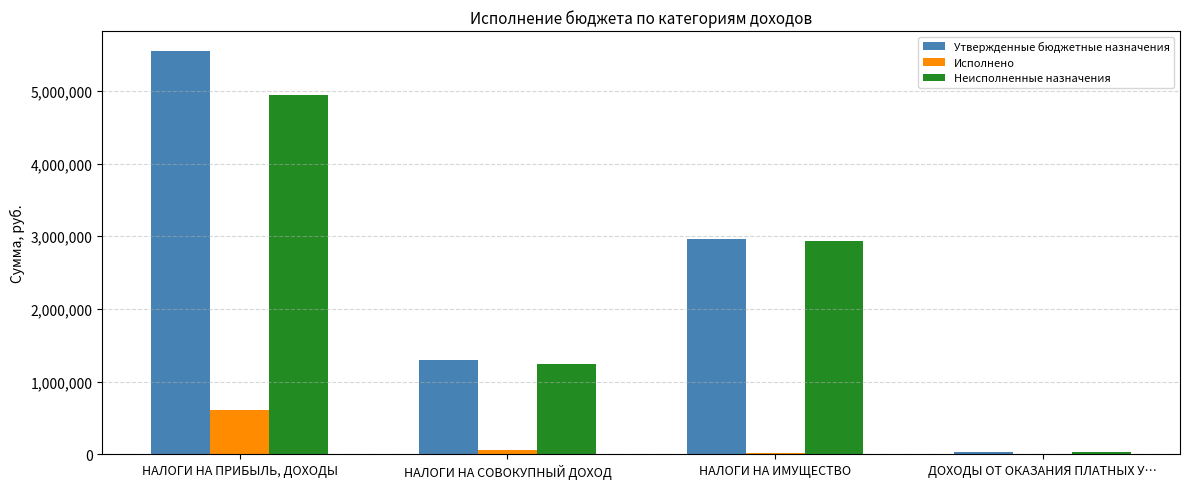

Reading left to right, list all the values displayed in this chart.

Утвержденные бюджетные назначения: НАЛОГИ НА ПРИБЫЛЬ, ДОХОДЫ=5545900.0	НАЛОГИ НА СОВОКУПНЫЙ ДОХОД=1296300.0	НАЛОГИ НА ИМУЩЕСТВО=2957000.0	ДОХОДЫ ОТ ОКАЗАНИЯ ПЛАТНЫХ У…=36700.0
Исполнено: НАЛОГИ НА ПРИБЫЛЬ, ДОХОДЫ=604104.7	НАЛОГИ НА СОВОКУПНЫЙ ДОХОД=51592.8	НАЛОГИ НА ИМУЩЕСТВО=23559.0	ДОХОДЫ ОТ ОКАЗАНИЯ ПЛАТНЫХ У…=0.0
Неисполненные назначения: НАЛОГИ НА ПРИБЫЛЬ, ДОХОДЫ=4941795.3	НАЛОГИ НА СОВОКУПНЫЙ ДОХОД=1244707.2	НАЛОГИ НА ИМУЩЕСТВО=2933441.0	ДОХОДЫ ОТ ОКАЗАНИЯ ПЛАТНЫХ У…=36700.0